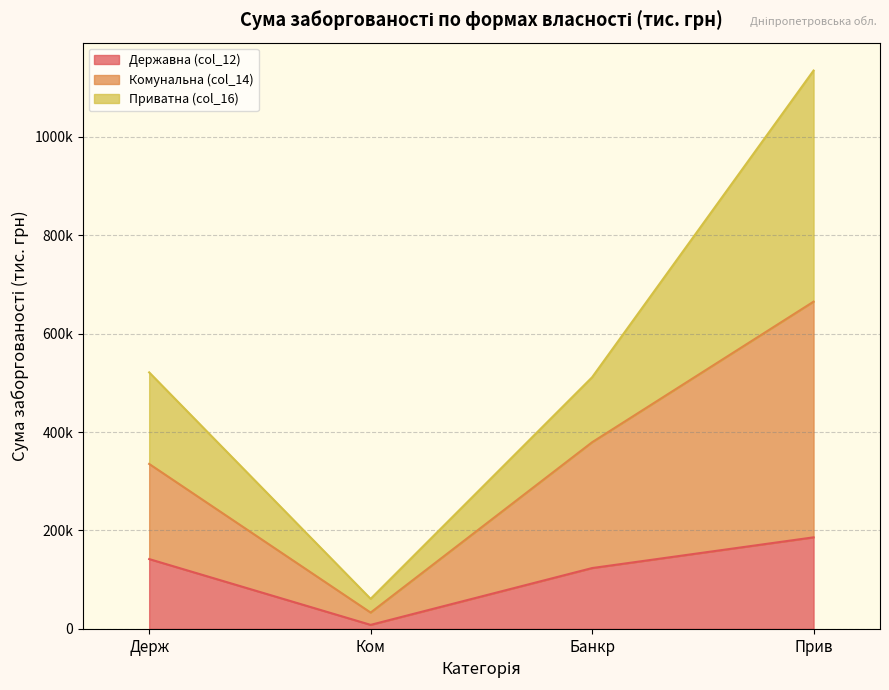

What is the approximate value of Державна (col_12) at Прив?

186005.8